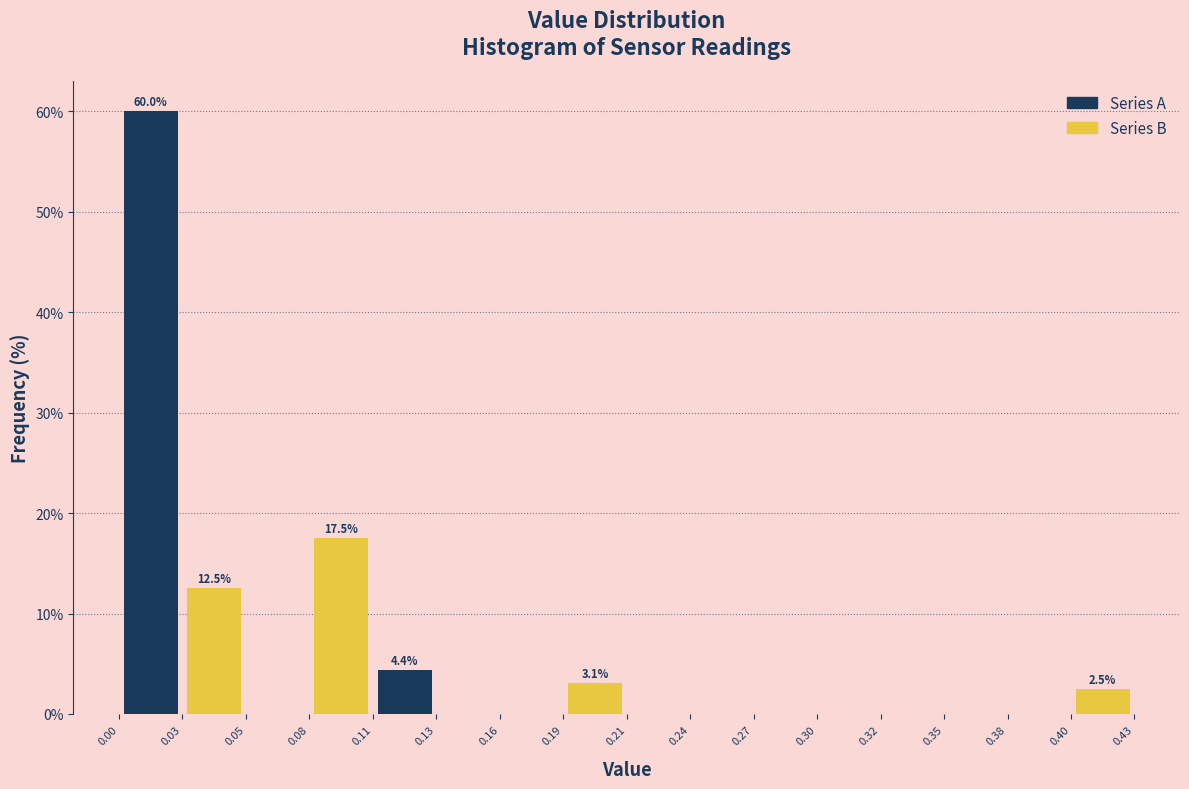

Reading right to left, what are all the values shown in this chart?

Series A: 0.40=0.0	0.35=0.0	0.30=0.0	0.24=0.0	0.19=0.0	0.13=4.4	0.08=0.0	0.03=60.0
Series B: 0.40=2.5	0.35=0.0	0.30=0.0	0.24=0.0	0.19=3.1	0.13=0.0	0.08=17.5	0.03=12.5